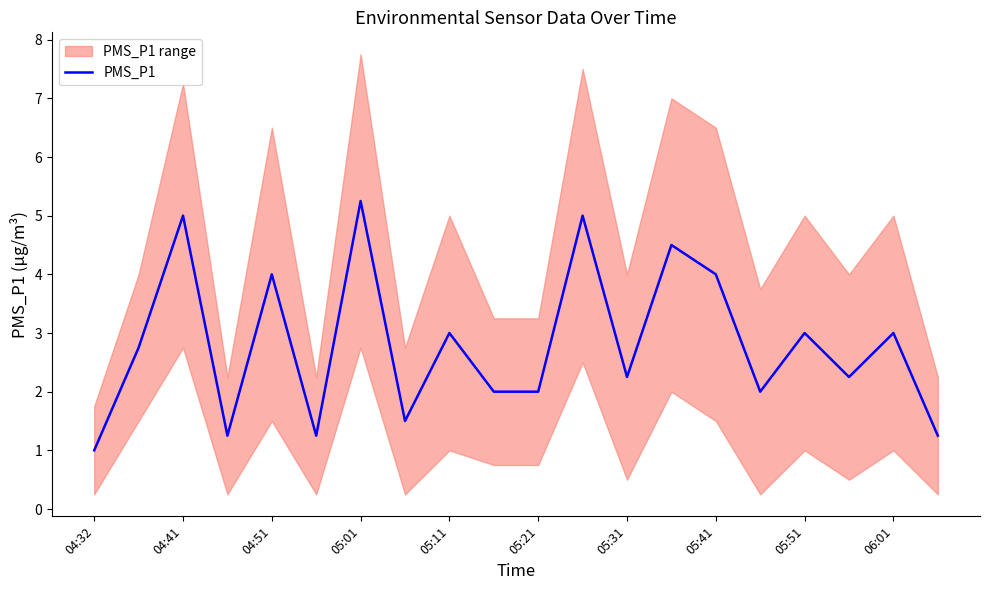

What is the lowest value of the PMS_P1 series?

1.0